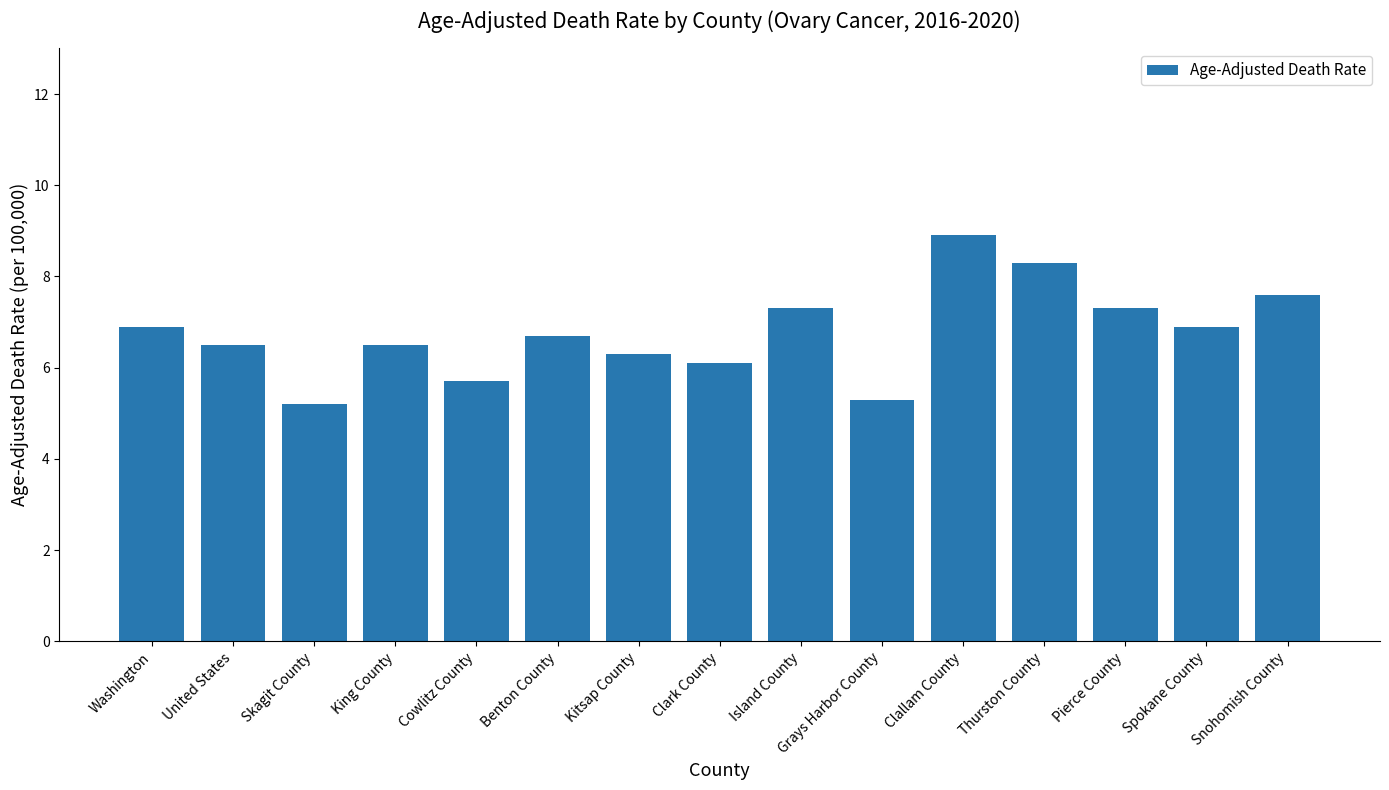

The chart shows a value of 5.7 at Cowlitz County. True or false?

True